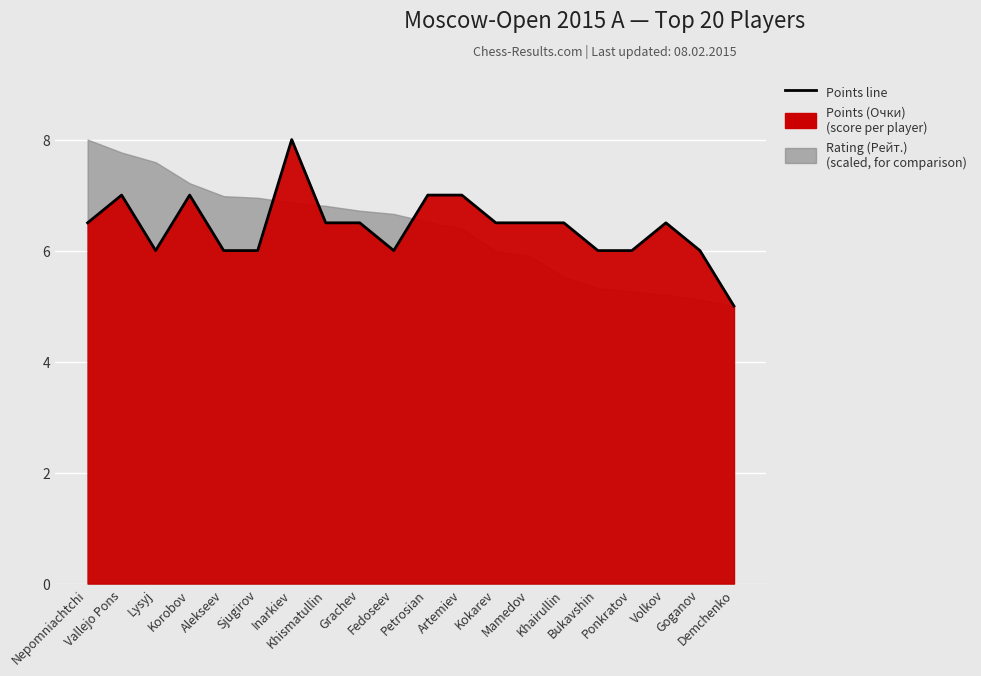

Where is the data nearest to the value 6?

Lysyj